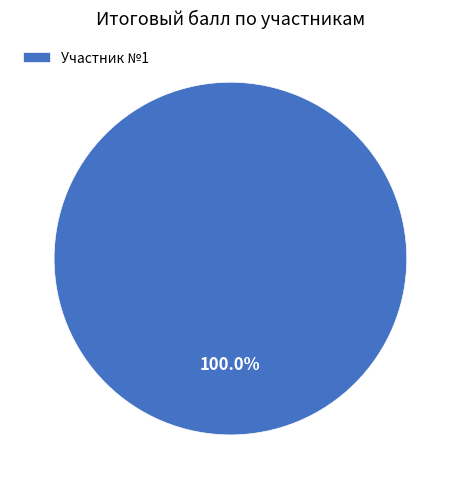

Is there any slice that represents more than half of the pie?

Yes